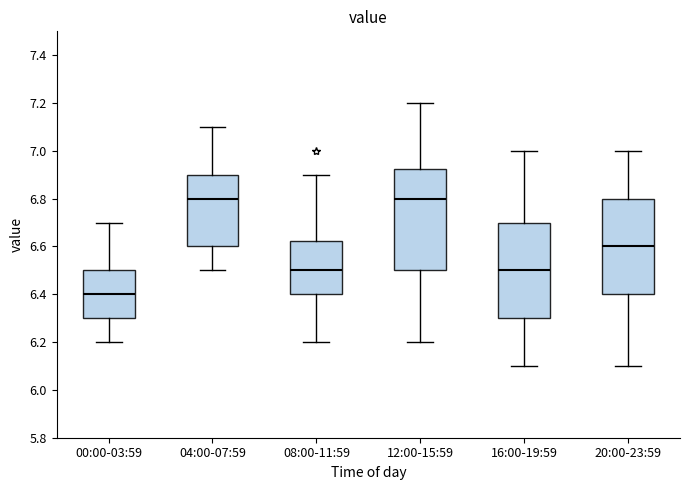

Where is the lower edge of the box for 12:00-15:59 on the y-axis? The values are not printed on the chart, so give them approximately, as read against the axis.

6.50